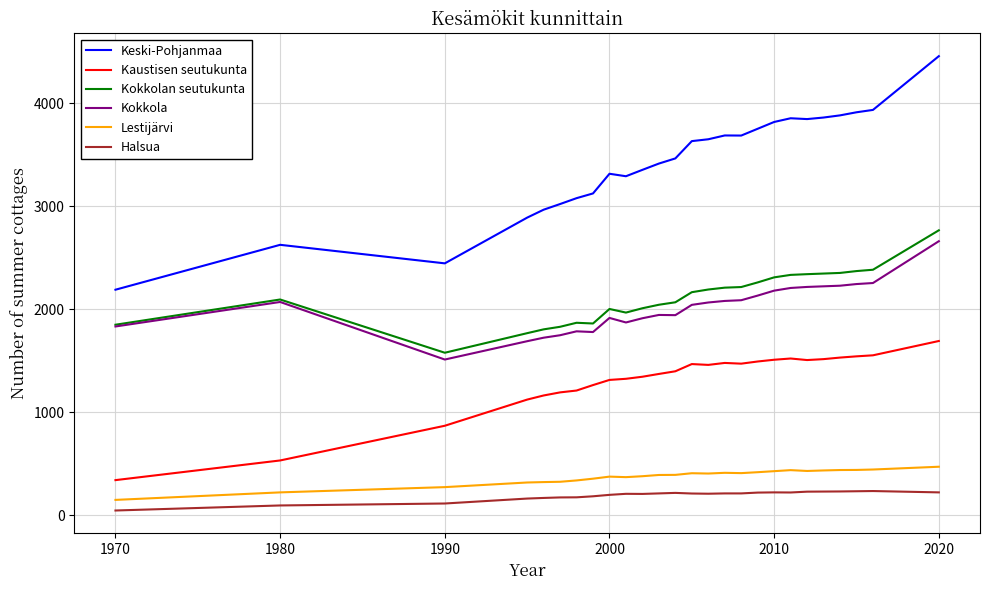

Which series has the widest spread of values?

Keski-Pohjanmaa